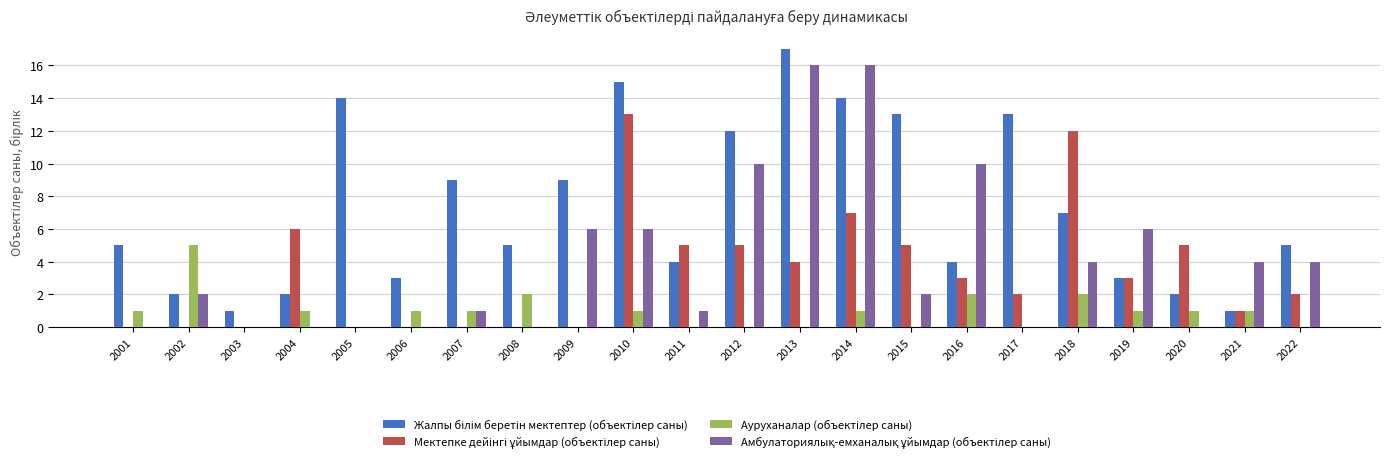

What is the total value across all series at 2011?

10